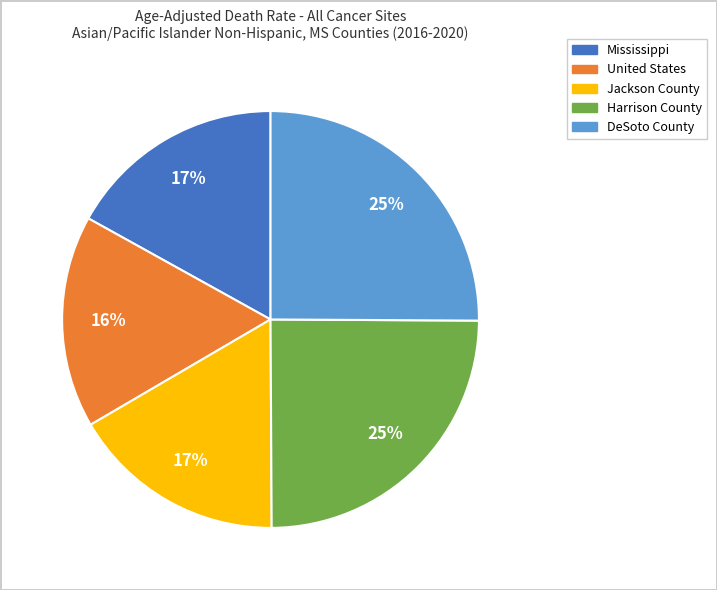

Is it true that DeSoto County is 25% of the pie?

True